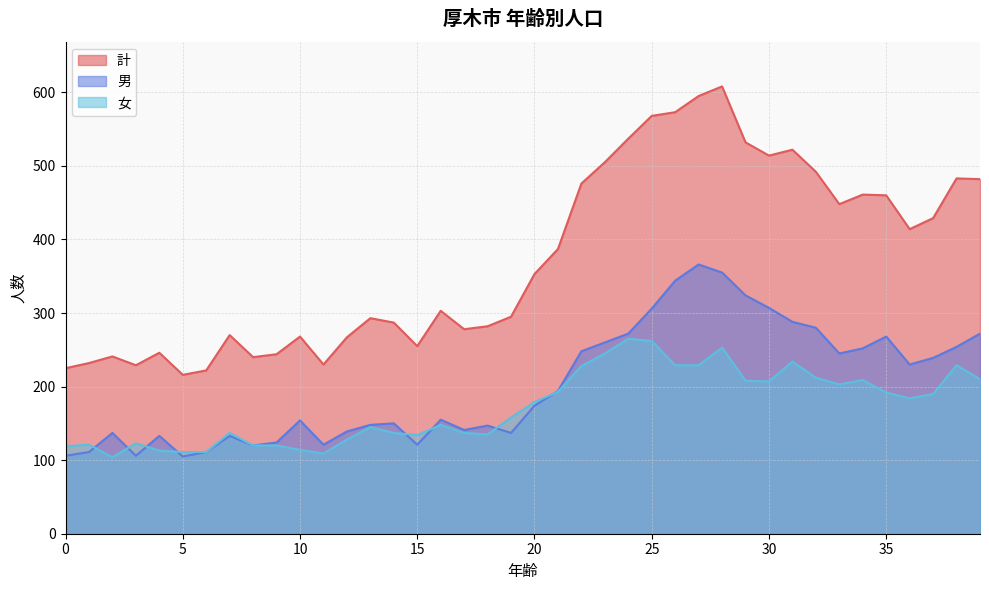

List the labels in order of 女 value, largest first.

24, 25, 28, 23, 31, 26, 27, 38, 22, 32, 39, 34, 29, 30, 33, 21, 35, 37, 36, 20, 19, 16, 13, 7, 14, 17, 18, 15, 12, 3, 1, 8, 9, 0, 10, 4, 5, 6, 11, 2